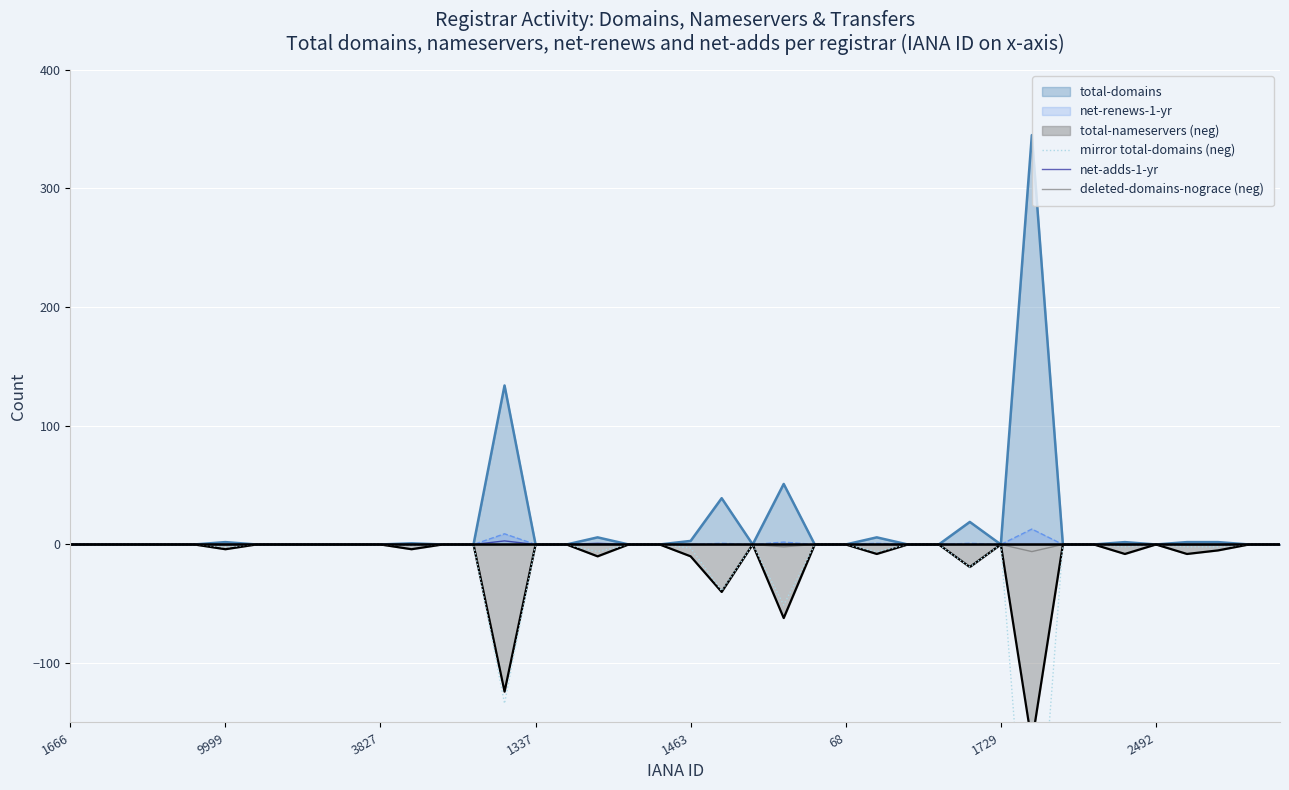

True or false: total-domains has a value of 0 at 3827.

True